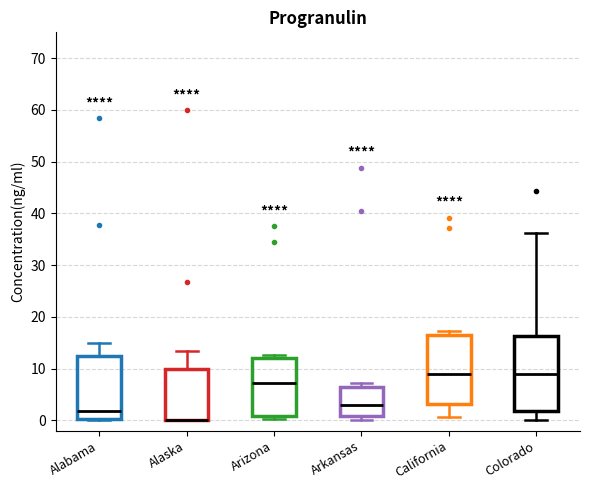

Reading left to right, transcribe this box plot: for each box, give where its median line is, the range the box spans, and where its two whiskers end, as read against the y-axis. The values are not printed on the chart, so give them approximately, as read against the axis.

Alabama: median 2, box 0 to 12, whiskers 0 to 15
Alaska: median 0 (drawn on the box's lower edge), box 0 to 10, whiskers 0 to 13
Arizona: median 7, box 1 to 12, whiskers 0 to 13
Arkansas: median 3, box 1 to 6, whiskers 0 to 7
California: median 9, box 3 to 16, whiskers 1 to 17
Colorado: median 9, box 2 to 16, whiskers 0 to 36